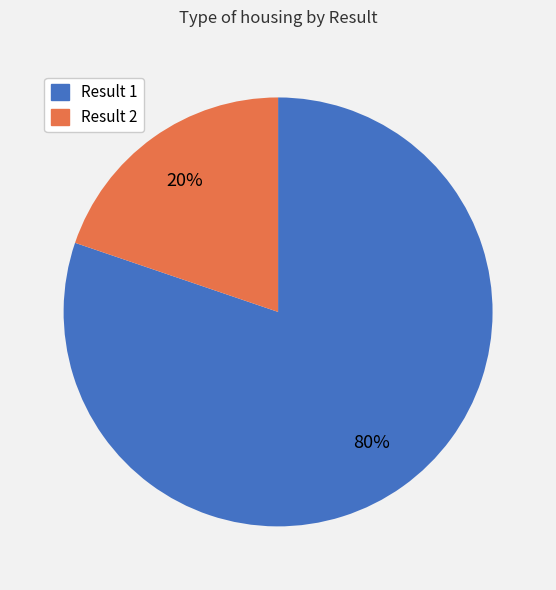

To the nearest percent, what is the average slice percentage?

50%